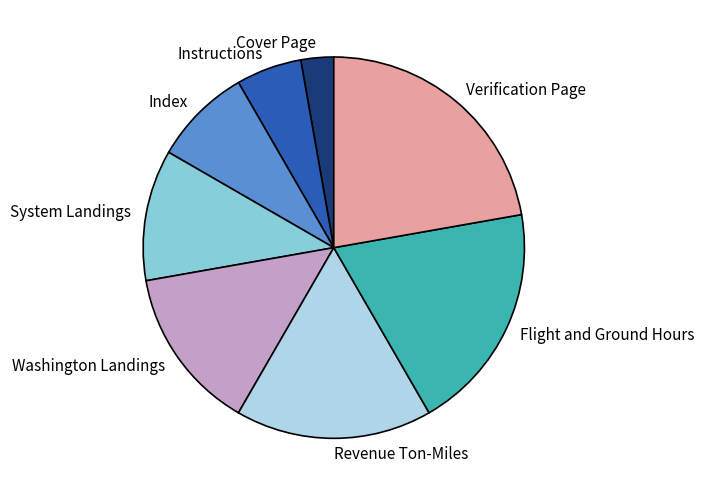

True or false: Verification Page accounts for 13% of the total.

False